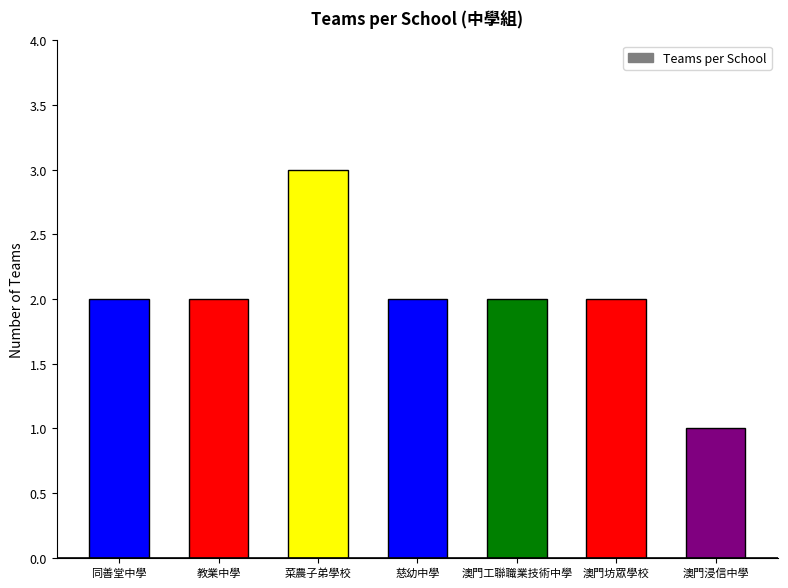

Does the chart contain any negative values?

No